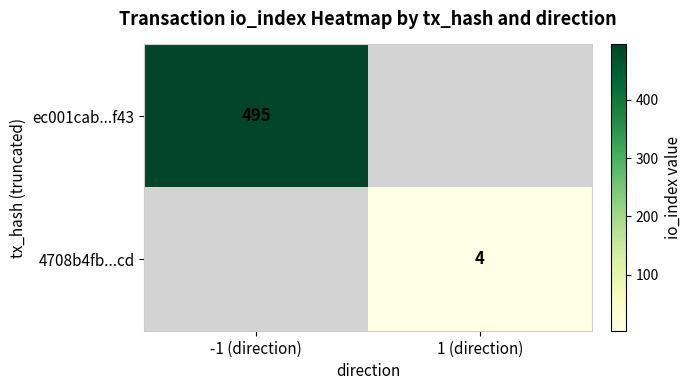

Is it true that 4708b4fb...cd equals 4 at 1 (direction)?

True